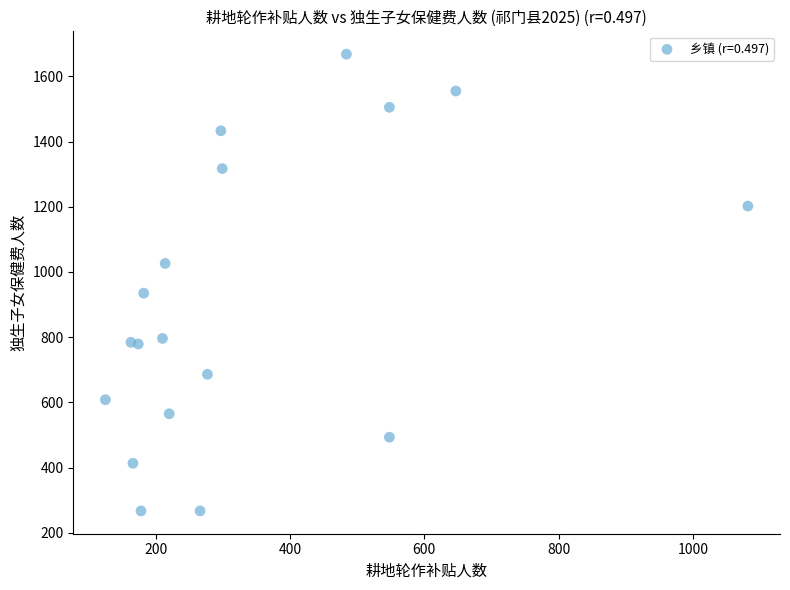

What is the range of Y values (max minus min)?

1401